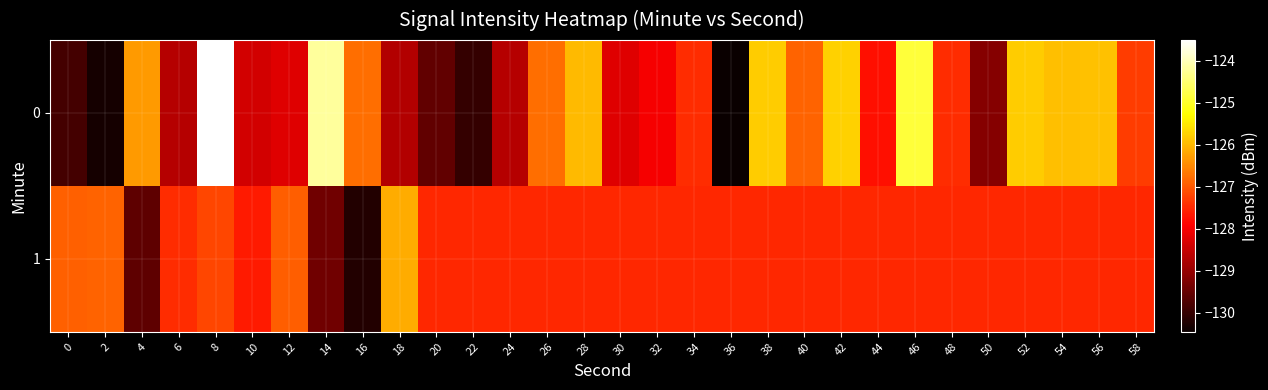

Rank the series by their maximum value, from lowest to highest.

1, 0